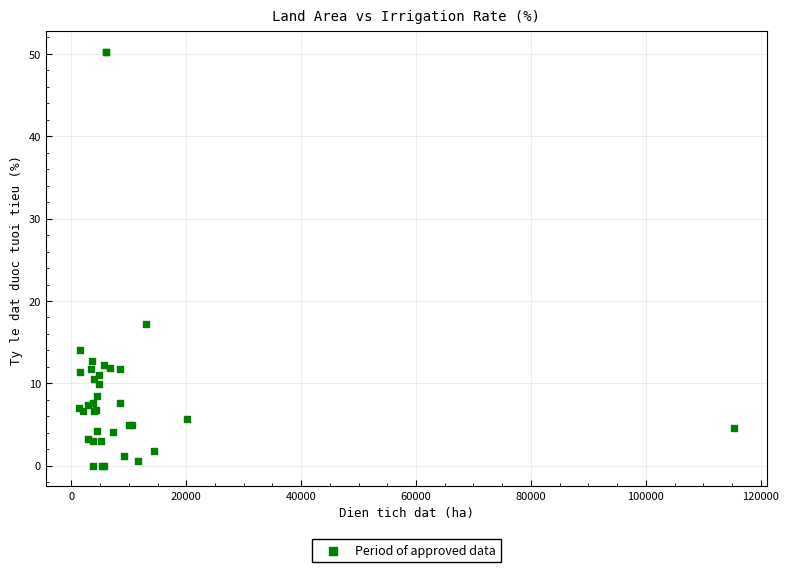

What Y value in the scatter plot is closest to 25?

17.2